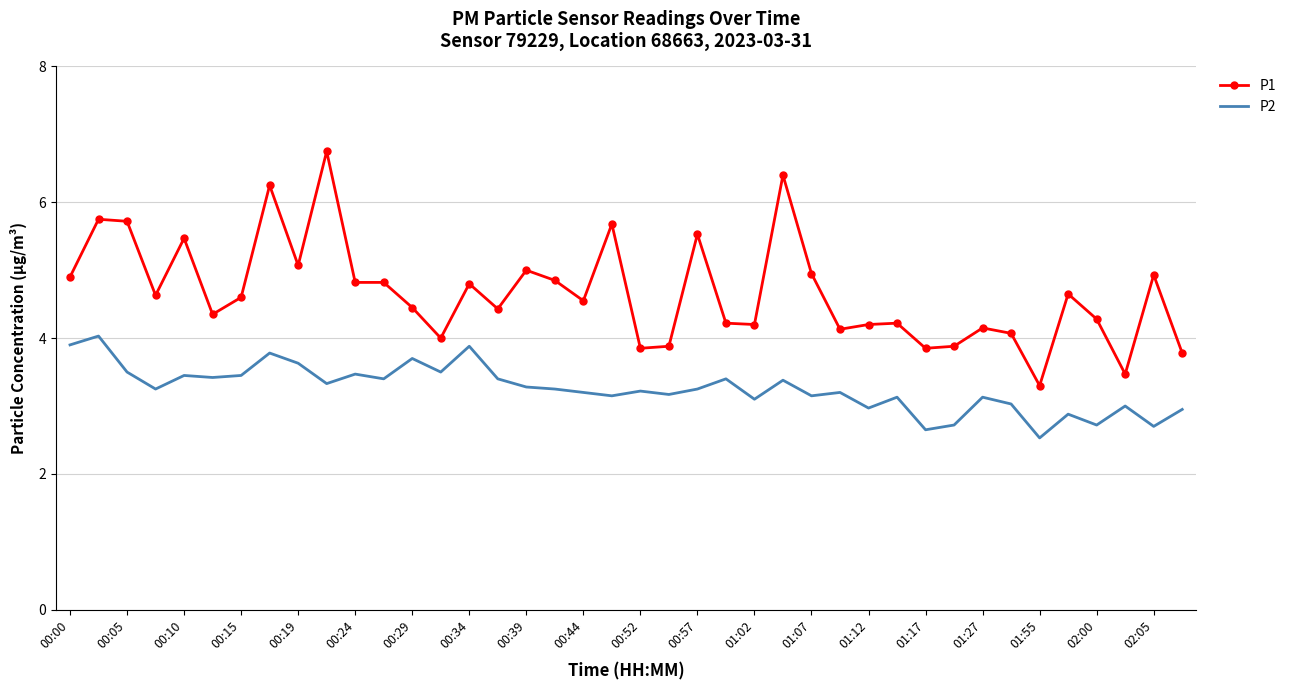

List the series in order of their peak value, highest first.

P1, P2